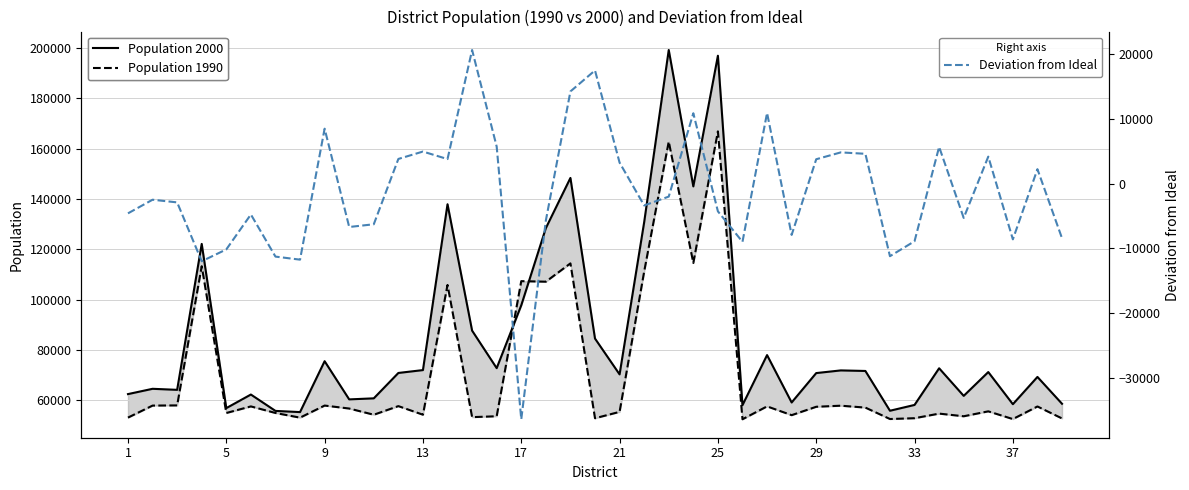

What is the maximum value for Deviation from Ideal?

20633.4